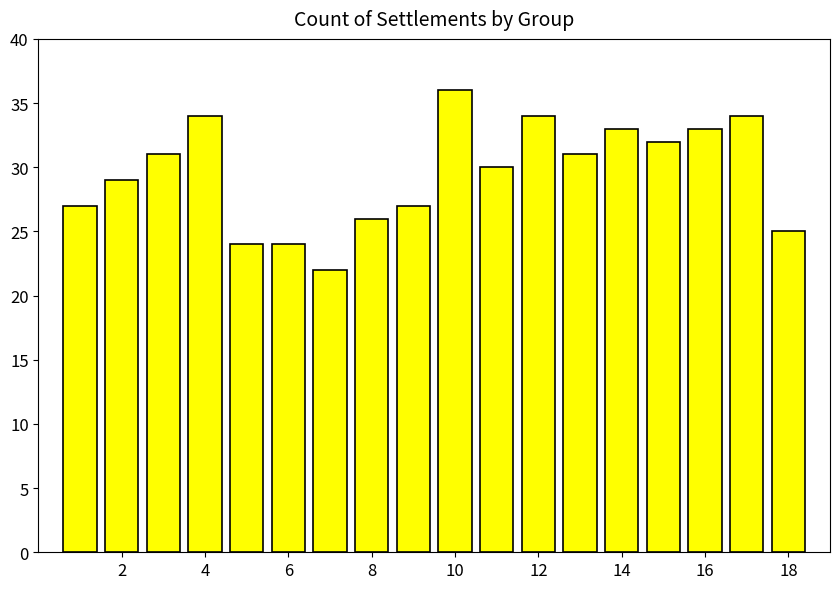

Does the chart contain stacked bars?

No